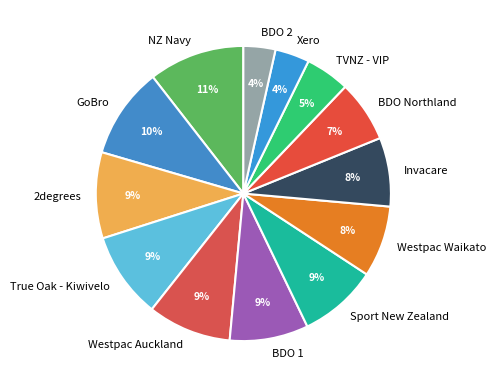

To the nearest percent, what percentage of the pie is Invacare?

8%